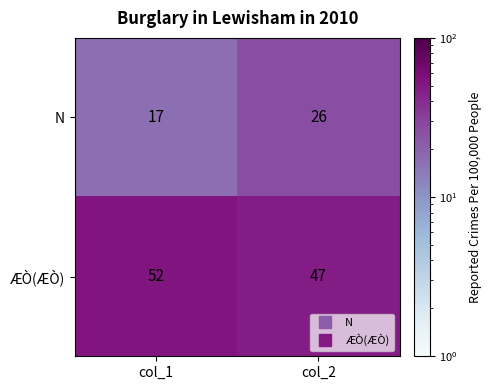

Reading right to left, extract all data points from this chart.

N: col_2=26	col_1=17
ÆÒ(ÆÒ): col_2=47	col_1=52